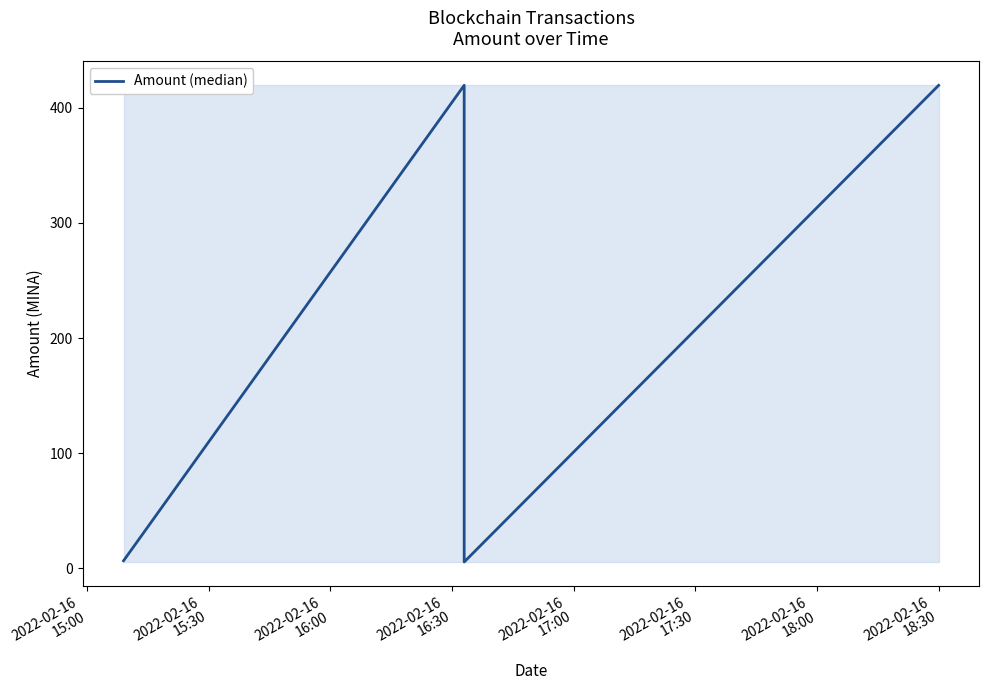

Count the number of categories in the chart.

4